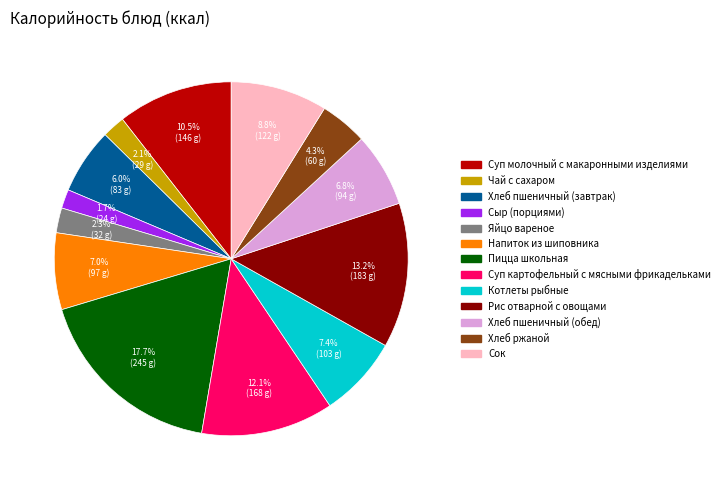

The Сок slice represents 9% of the pie. True or false?

True